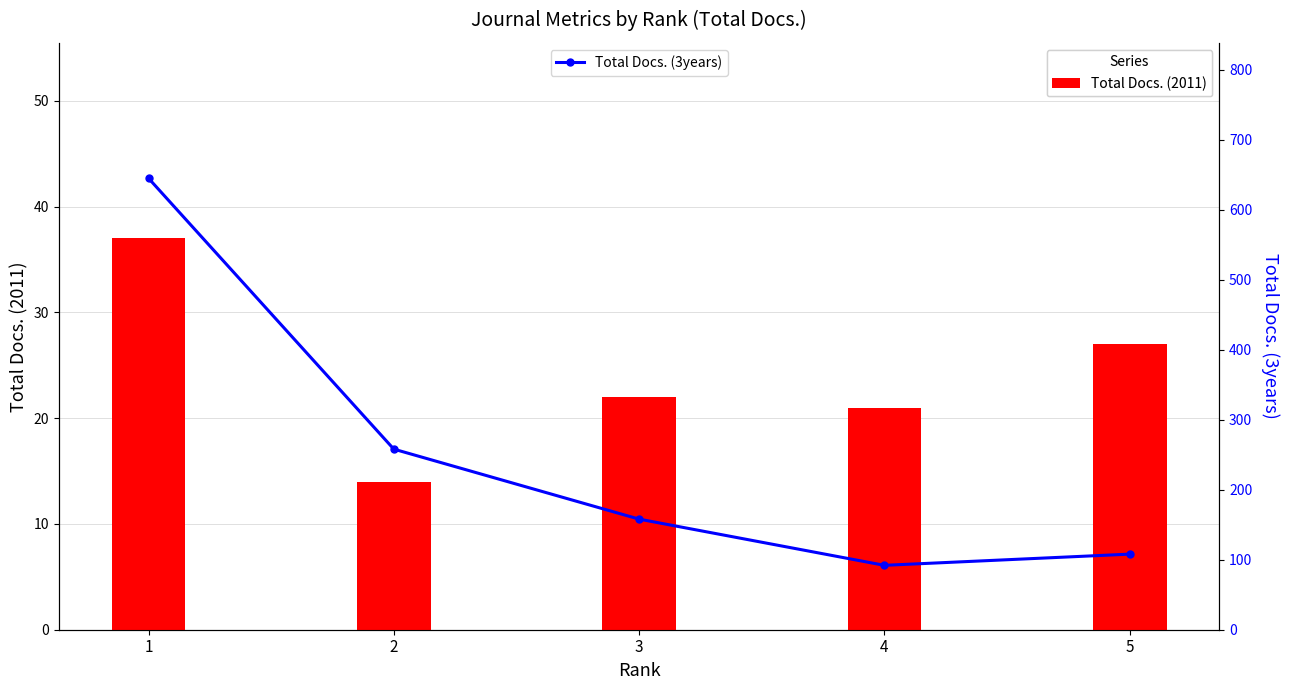

How many groups of bars are there?

5